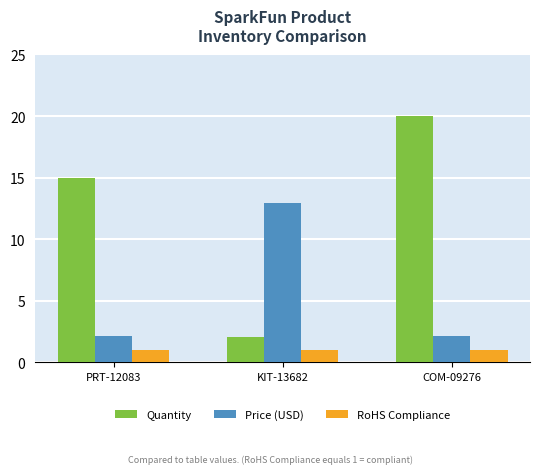

The value of Quantity at COM-09276 is 12.0. True or false?

False